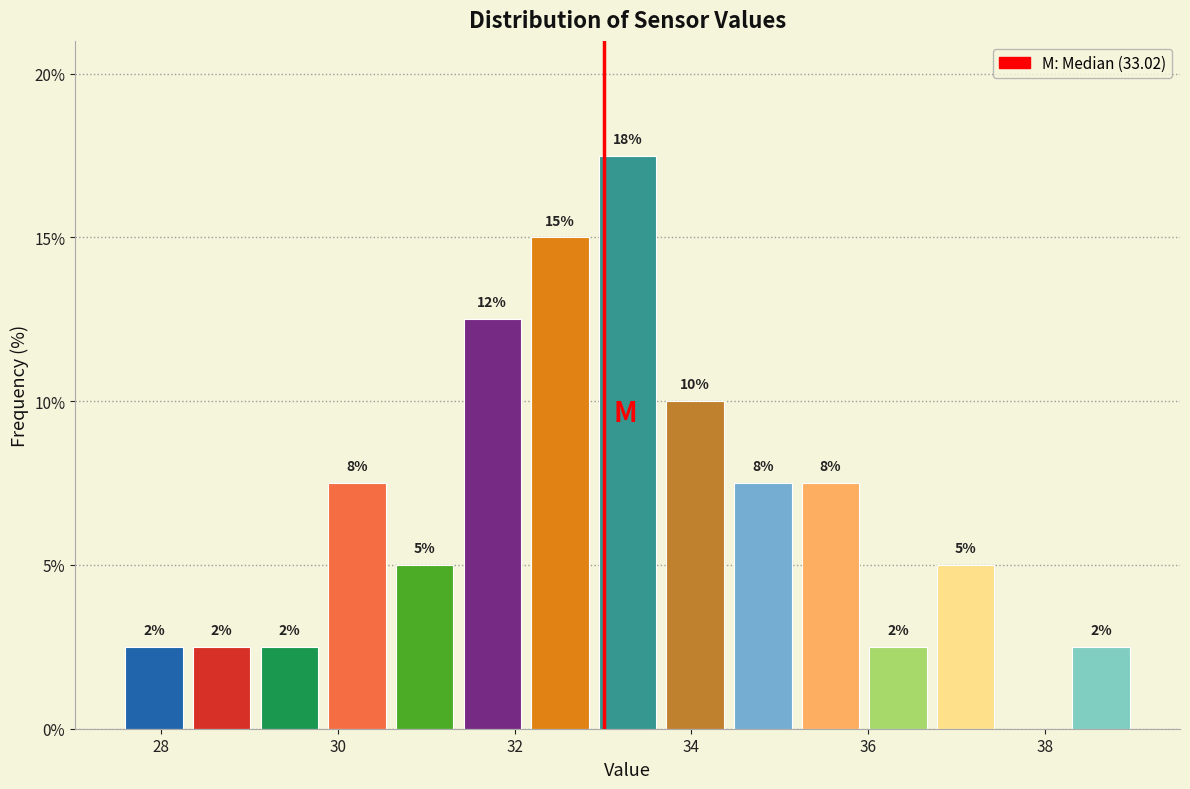

Read against the x-axis, roughly where is the centre of the tallest bar?

33.2